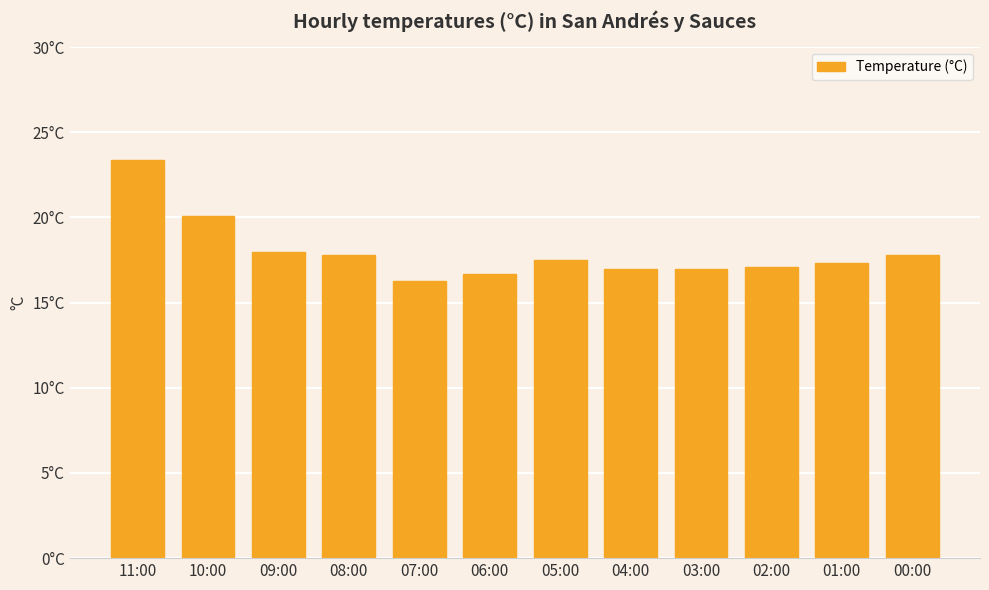

The value at 02:00 is 6.9. True or false?

False